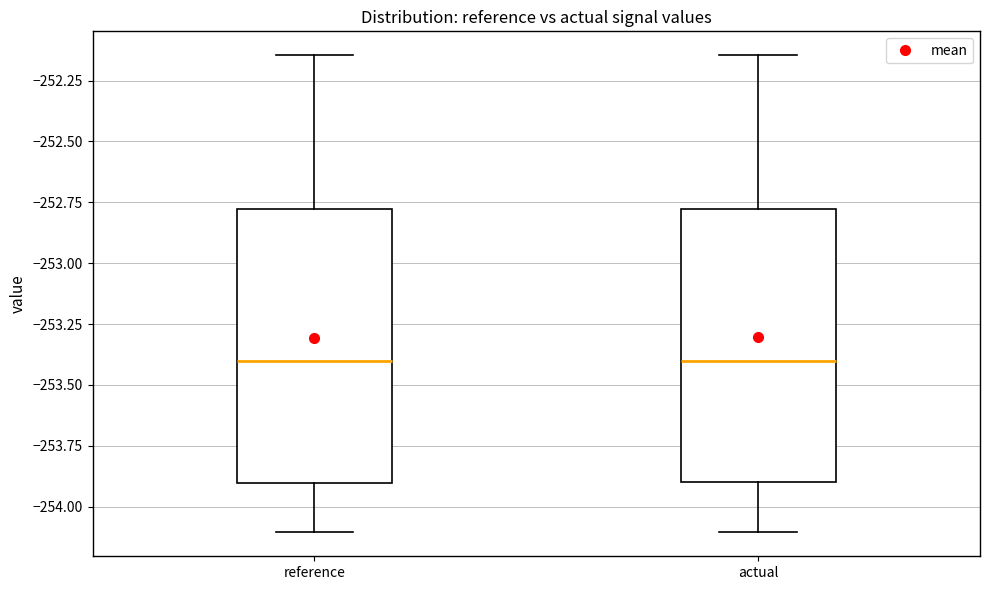

Reading left to right, transcribe this box plot: for each box, give where its median line is, the range the box spans, and where its two whiskers end, as read against the y-axis. The values are not printed on the chart, so give them approximately, as read against the axis.

reference: median -253.40, box -253.90 to -252.80, whiskers -254.10 to -252.15
actual: median -253.40, box -253.90 to -252.80, whiskers -254.10 to -252.15